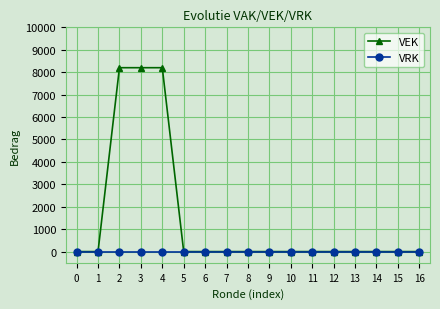

What is the highest value of the VEK series?

8200